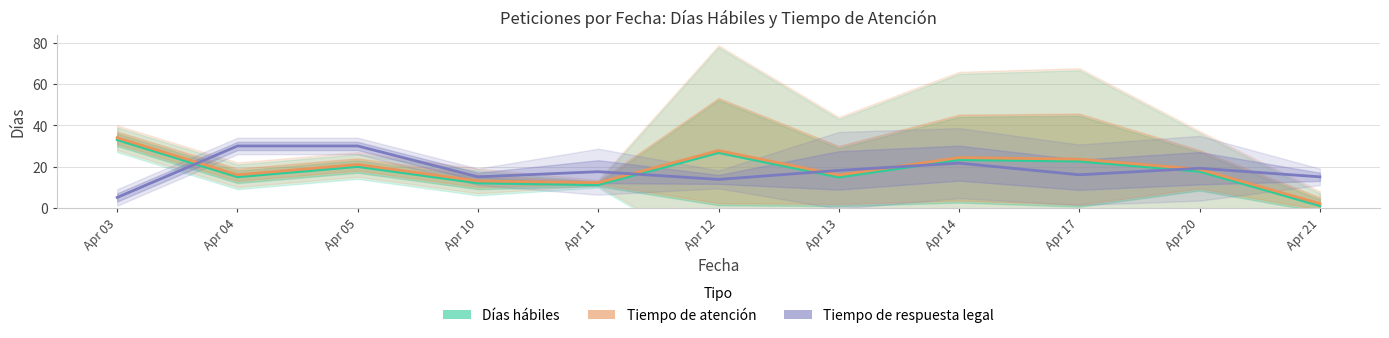

Reading left to right, extract all data points from this chart.

Días hábiles: Apr 03=33.0	Apr 04=15.0	Apr 05=20.0	Apr 10=12.0	Apr 11=11.2	Apr 12=26.8	Apr 13=14.9	Apr 14=23.3	Apr 17=22.6	Apr 20=17.7	Apr 21=1.0
Tiempo de atención: Apr 03=34.0	Apr 04=16.0	Apr 05=21.0	Apr 10=13.0	Apr 11=12.2	Apr 12=27.8	Apr 13=15.9	Apr 14=24.3	Apr 17=23.6	Apr 20=18.7	Apr 21=2.0
Tiempo de respuesta legal: Apr 03=5.0	Apr 04=30.0	Apr 05=30.0	Apr 10=15.0	Apr 11=17.5	Apr 12=13.8	Apr 13=18.1	Apr 14=21.7	Apr 17=16.0	Apr 20=19.2	Apr 21=15.0